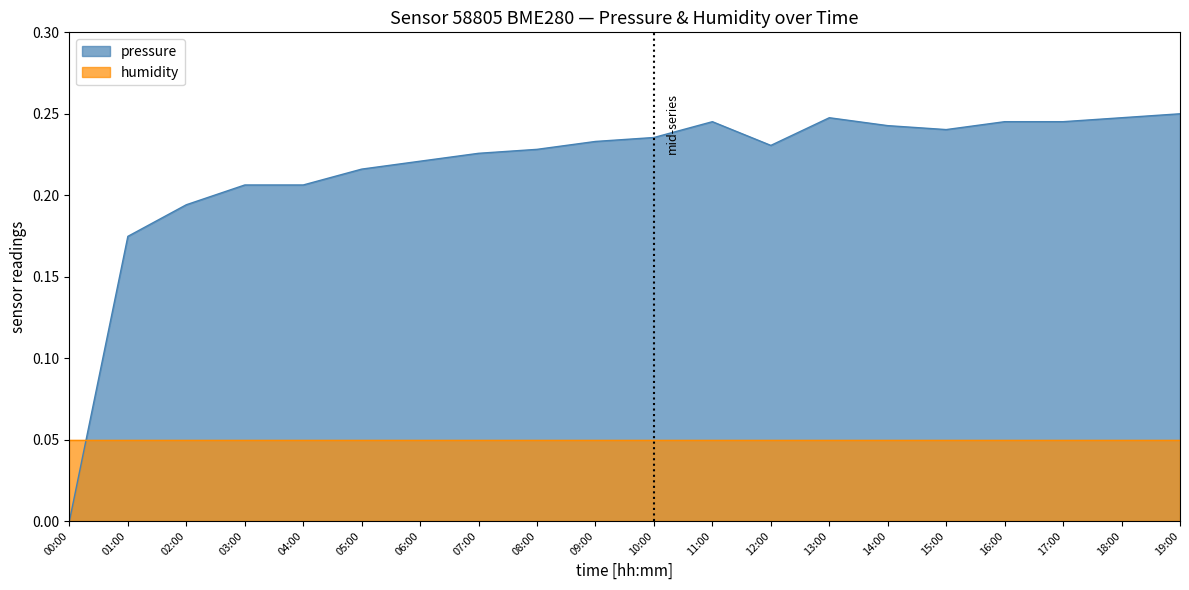

True or false: there are more than 2 points higher than both neighbors.

False